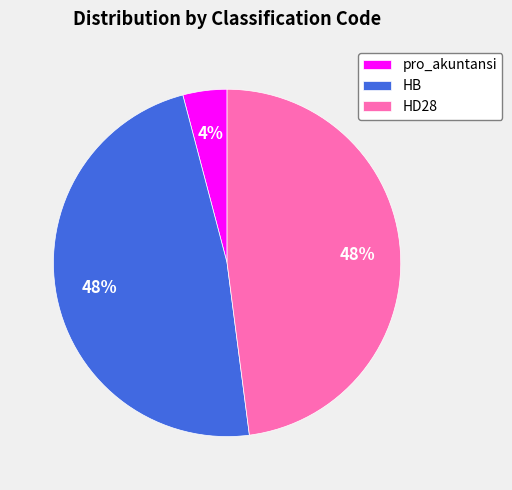

Which has a higher value, HB or pro_akuntansi?

HB